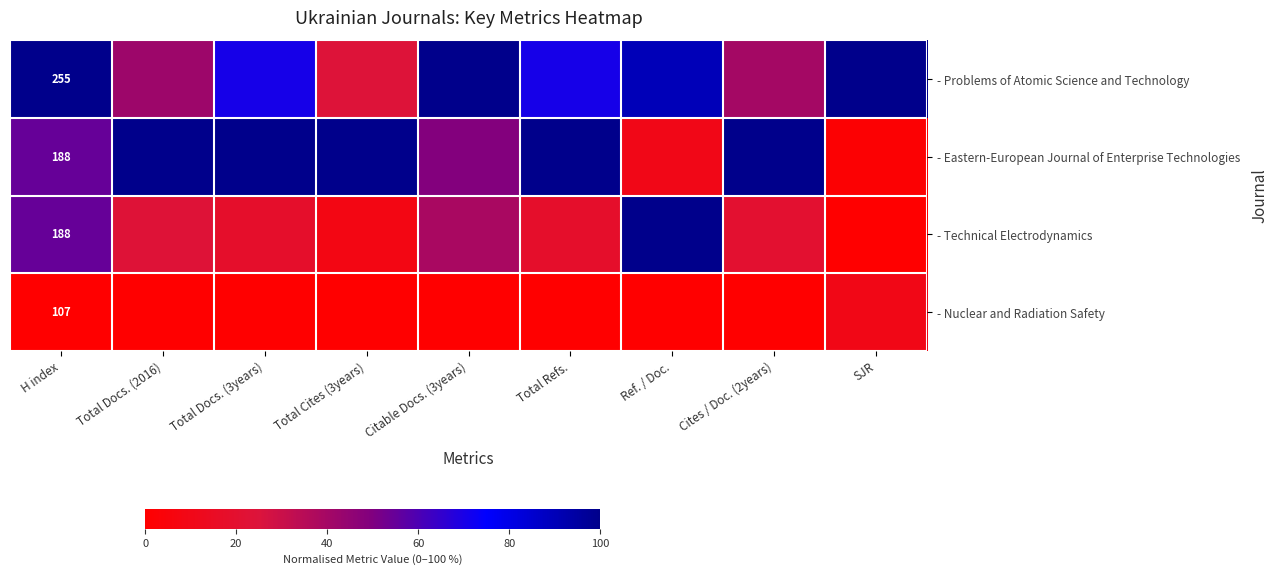

At which category is the sum across all series the highest?

H index